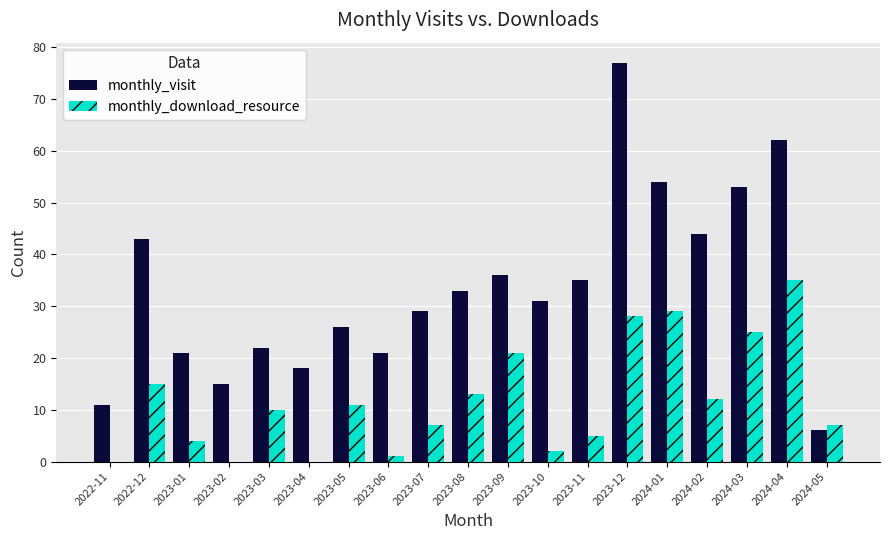

Are the bars grouped side by side (vs. stacked)?

Yes